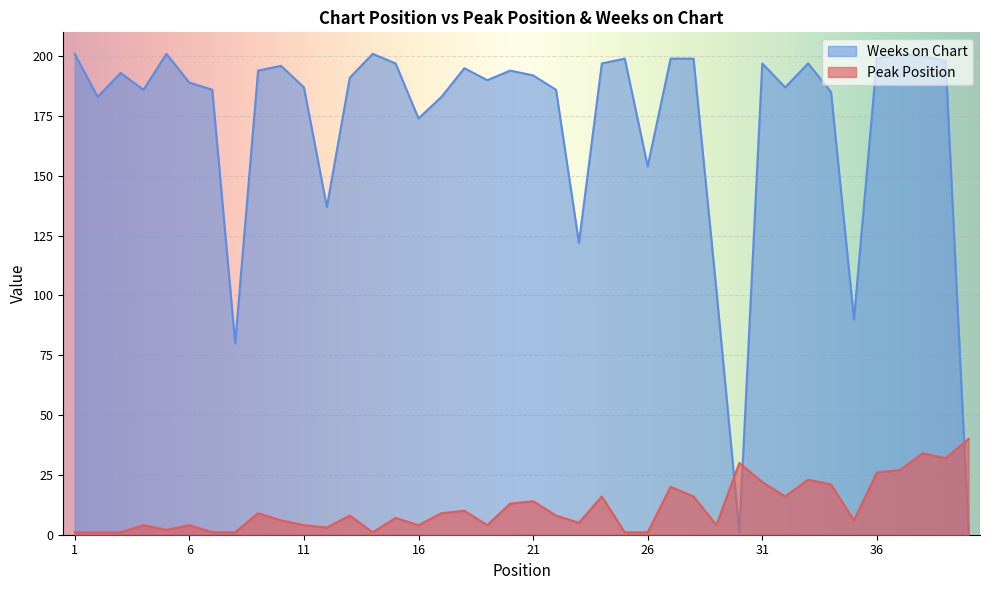

Which series has the widest spread of values?

Weeks on Chart